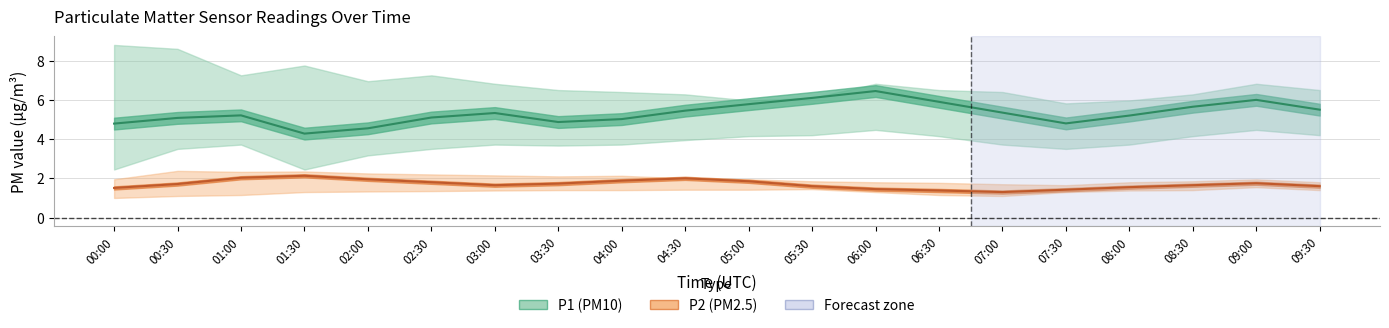

The P1_upper series shows 7.2 at 01:00. True or false?

True